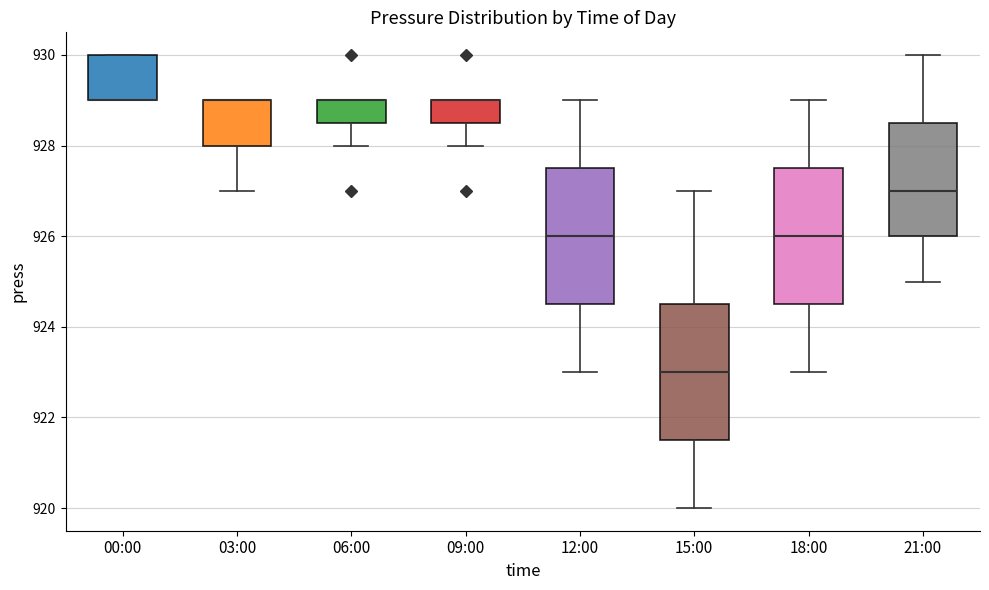

Reading left to right, read every box against the y-axis: the position of its median line, the range the box covers, and the ends of its whiskers. The values are not printed on the chart, so give them approximately, as read against the axis.

00:00: median 929.0 (drawn on the box's lower edge), box 929.0 to 930.0, whiskers 929.0 to 930.0
03:00: median 929.0 (drawn on the box's upper edge), box 928.0 to 929.0, whiskers 927.0 to 929.0
06:00: median 929.0 (drawn on the box's upper edge), box 928.6 to 929.0, whiskers 928.0 to 929.0
09:00: median 929.0 (drawn on the box's upper edge), box 928.6 to 929.0, whiskers 928.0 to 929.0
12:00: median 926.0, box 924.6 to 927.6, whiskers 923.0 to 929.0
15:00: median 923.0, box 921.6 to 924.6, whiskers 920.0 to 927.0
18:00: median 926.0, box 924.6 to 927.6, whiskers 923.0 to 929.0
21:00: median 927.0, box 926.0 to 928.6, whiskers 925.0 to 930.0